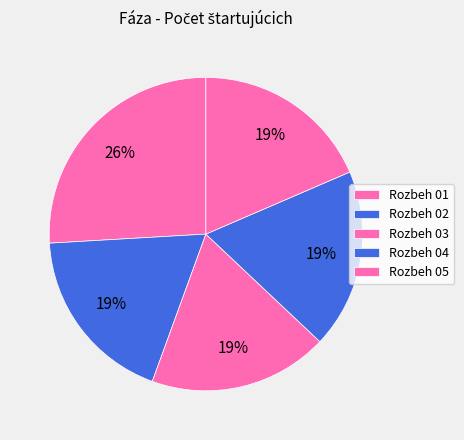

How many segments does this pie chart have?

5